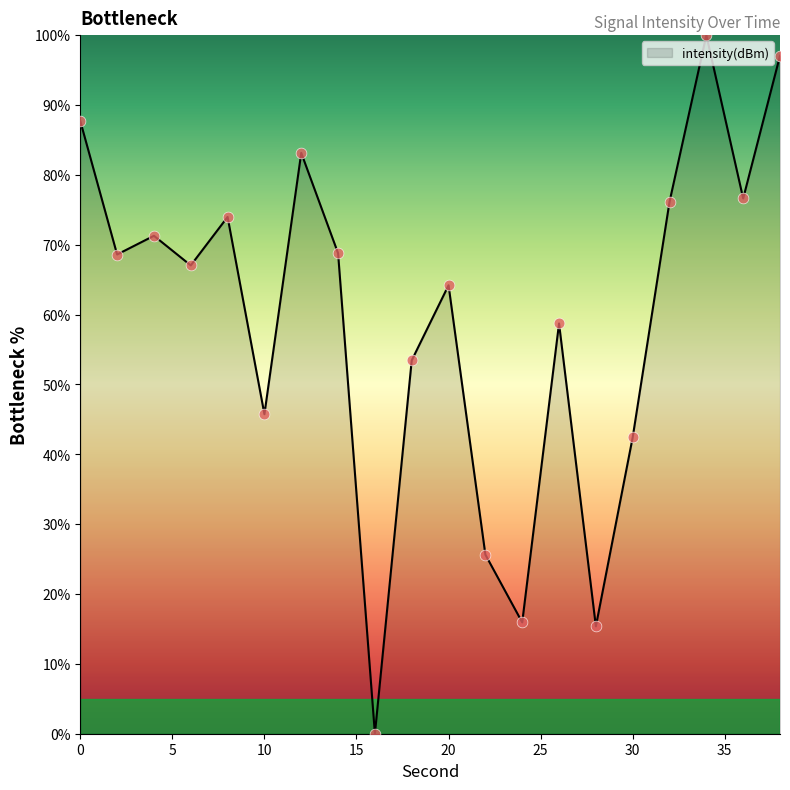

What is the greatest value displayed?

100.0